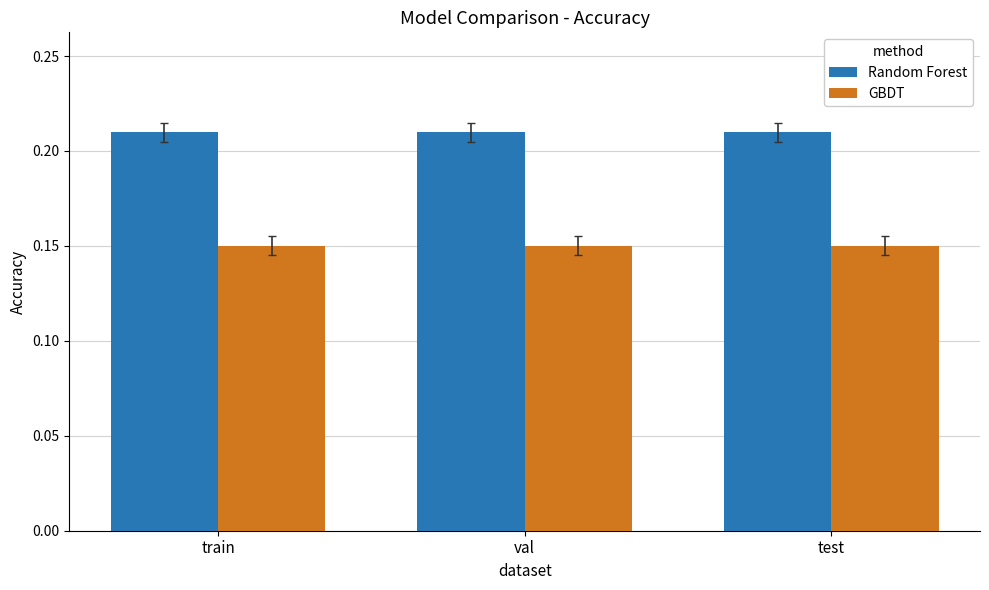

What position from the left is val?

2